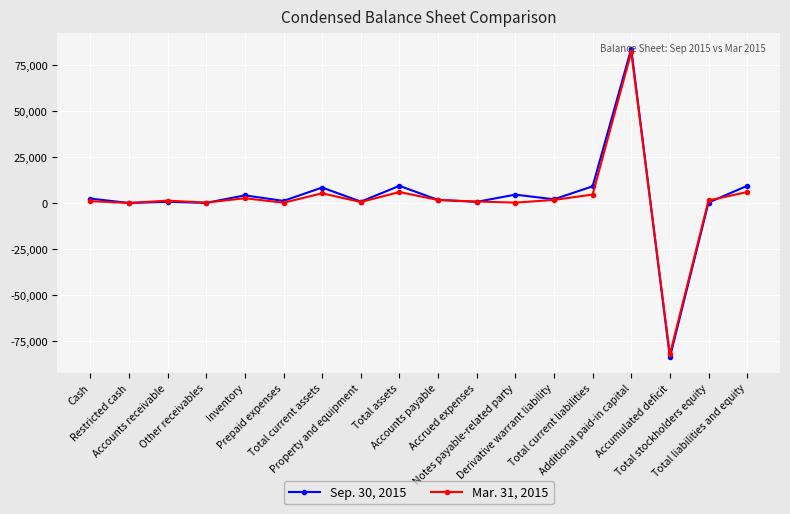

List the series in order of their peak value, highest first.

Sep. 30, 2015, Mar. 31, 2015